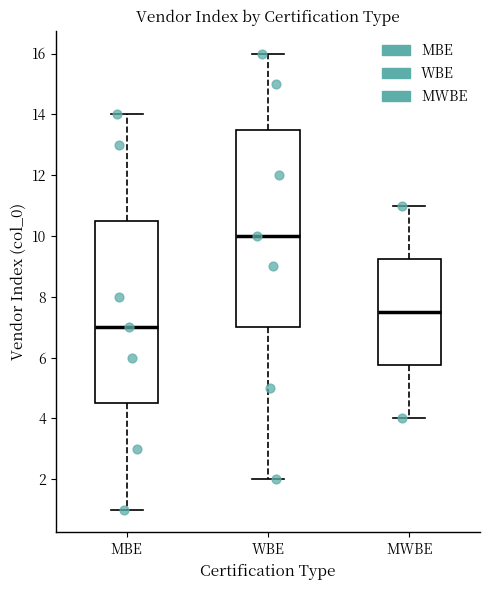

Which box is the tallest, from its lower edge to its upper edge?

WBE